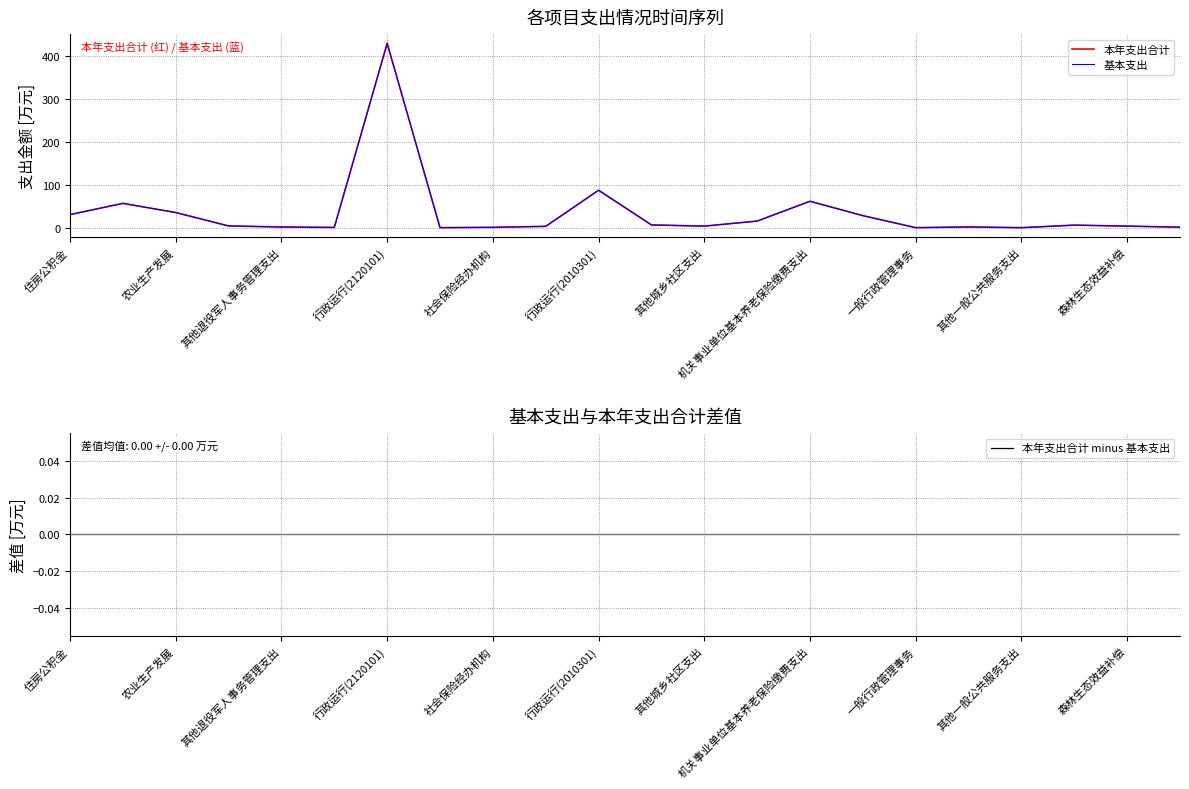

What is the value of the 基本支出 point at the 8th from the left?

0.1